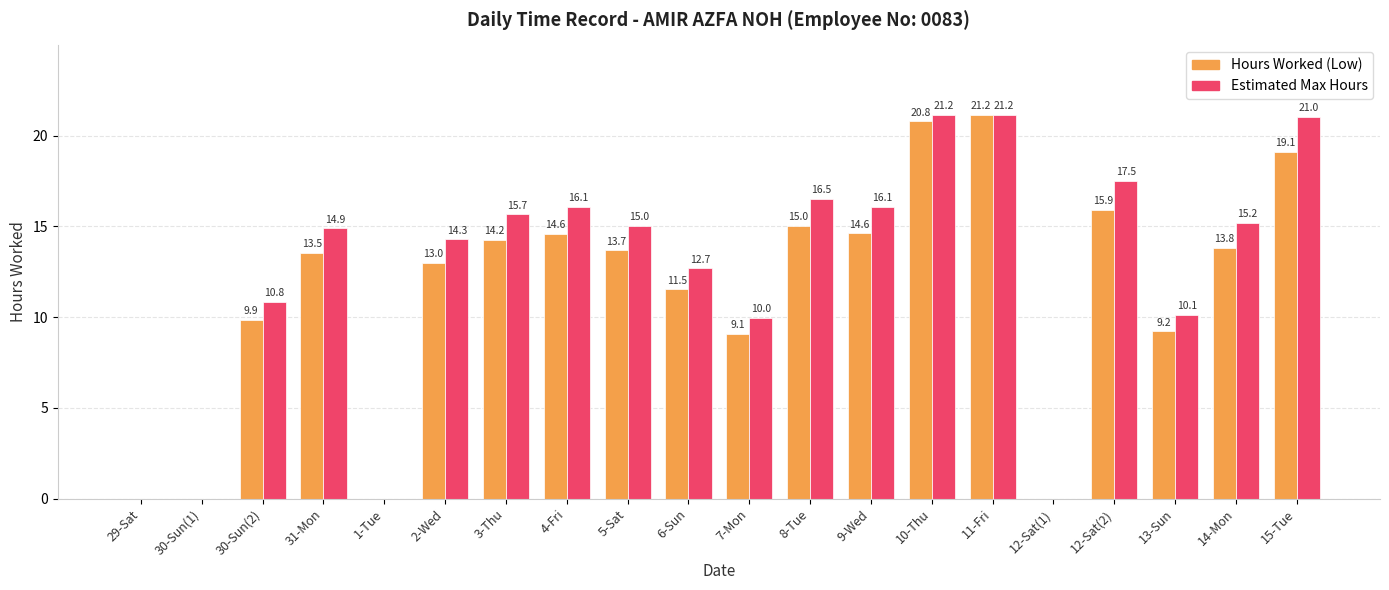

What are all the series names shown in the legend?

Hours Worked (Low), Estimated Max Hours